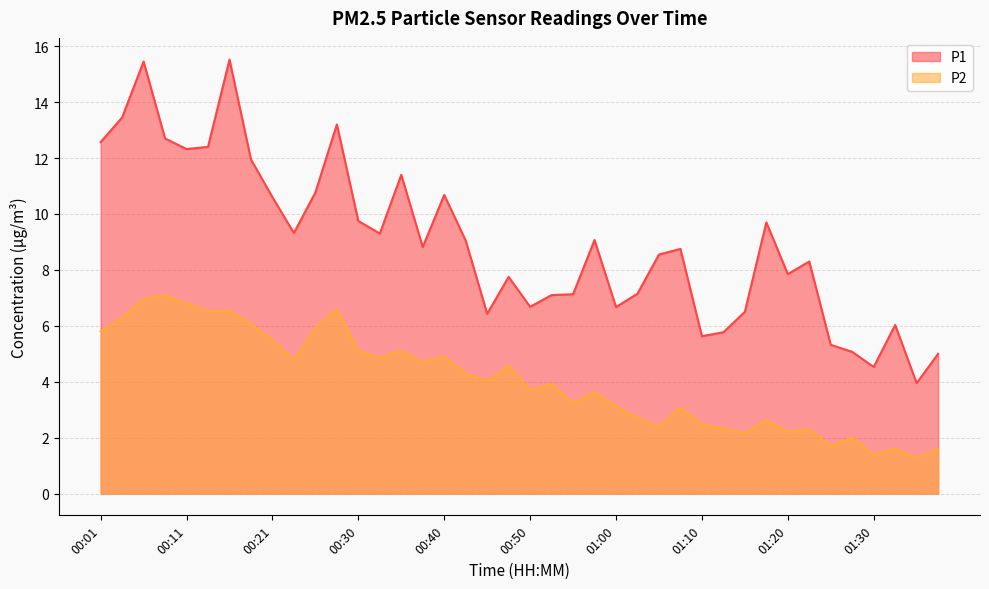

The value of P1 at 00:13 is 12.4. True or false?

True